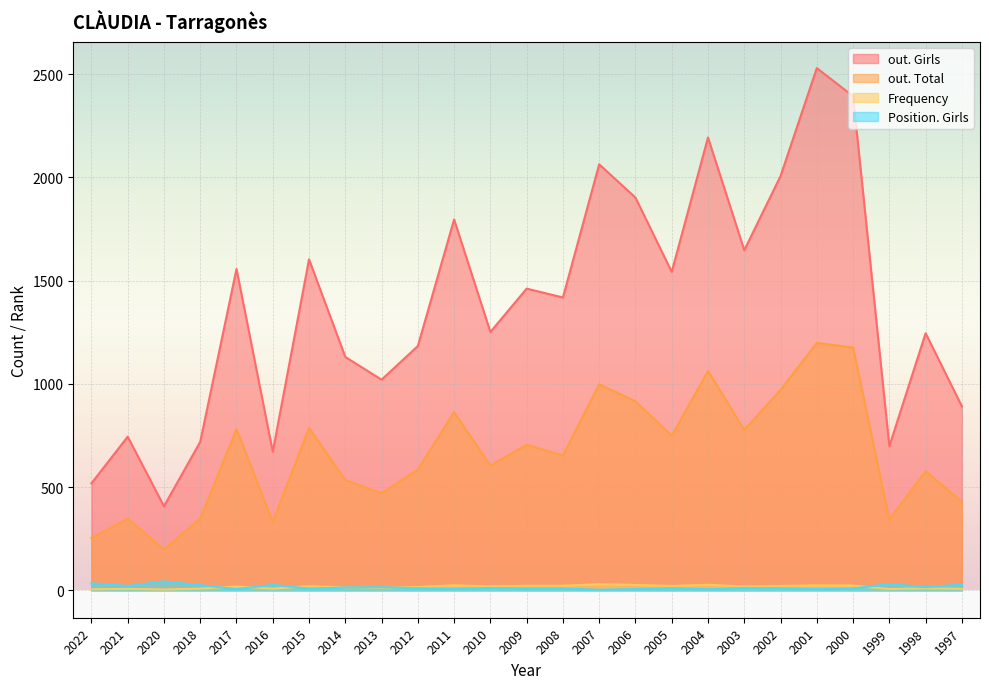

The value of out. Girls at 2003 is 1647. True or false?

True